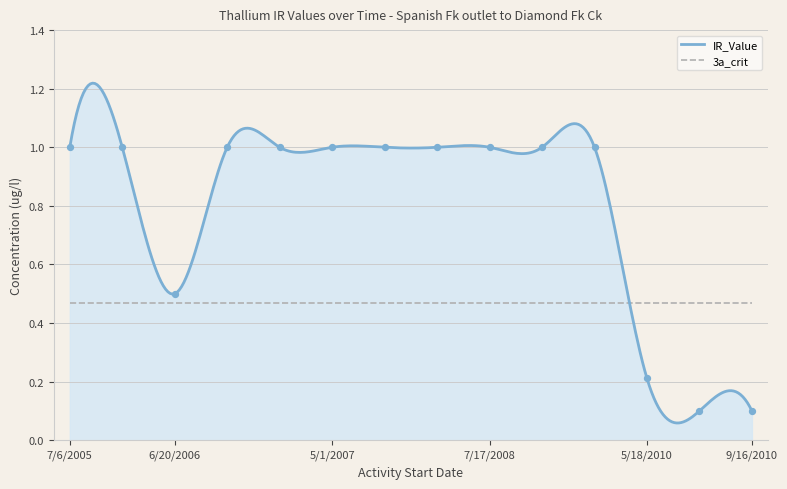

Which series has the widest spread of values?

IR_Value